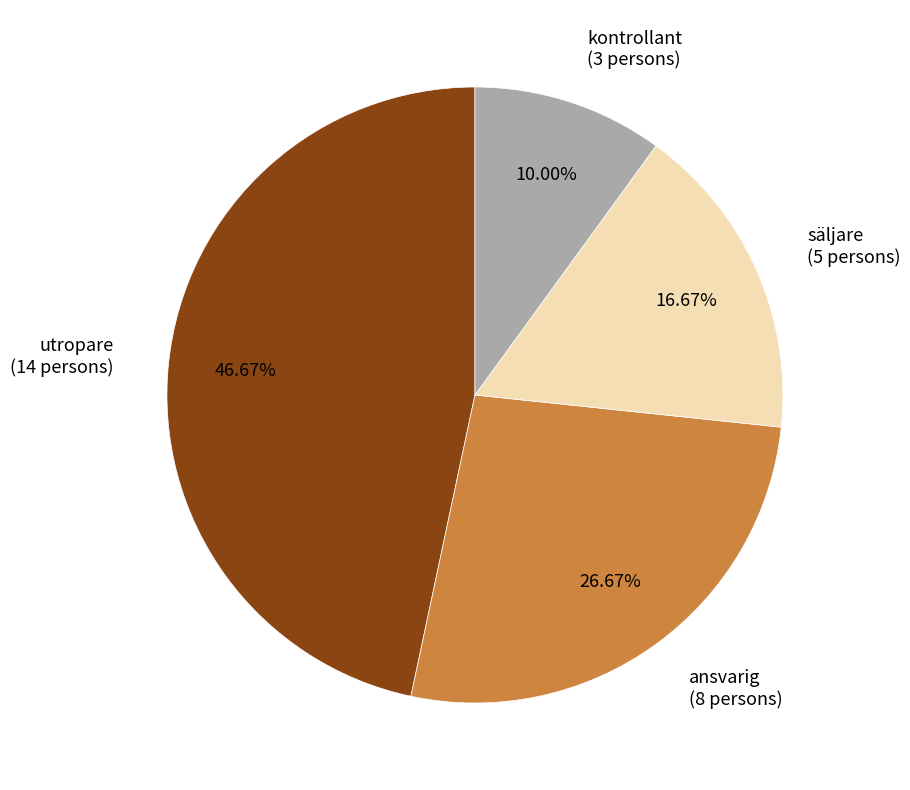

What percentage is the utropare slice, to the nearest percent?

47%